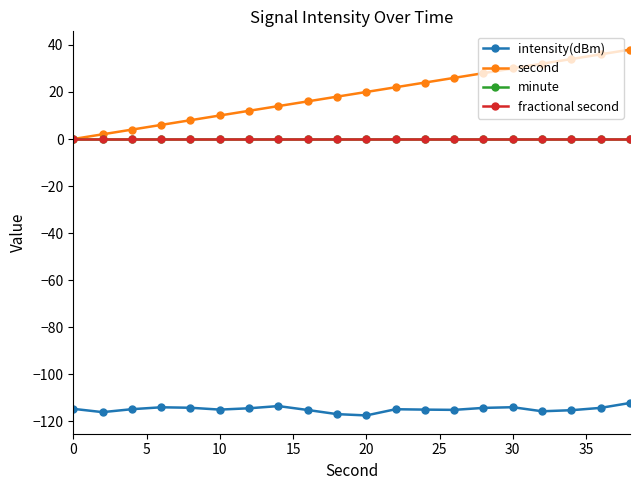

Does the chart have visible grid lines?

No